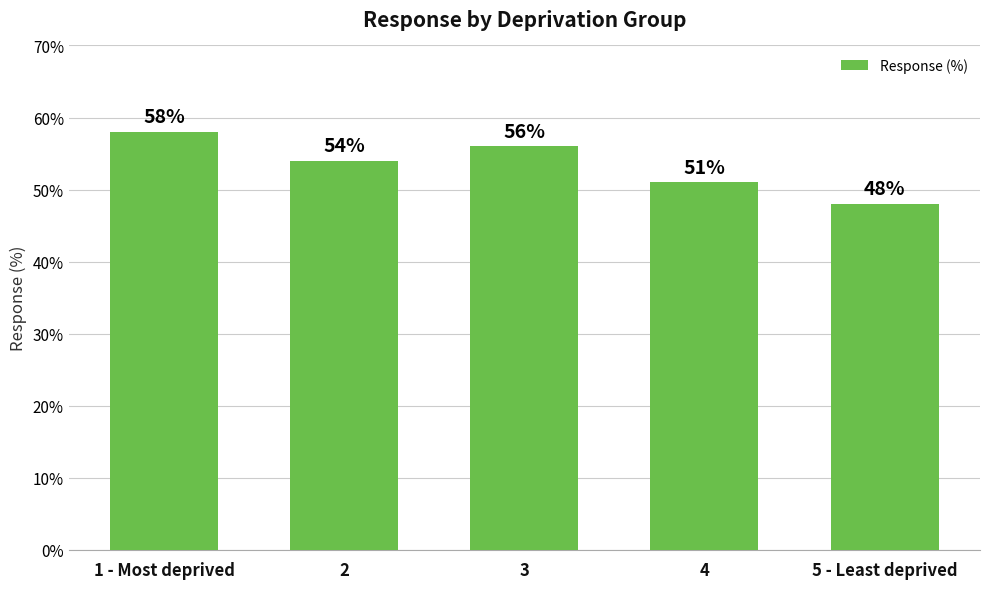

Approximately how many times larger is the value at 1 - Most deprived compared to 3?

1.0